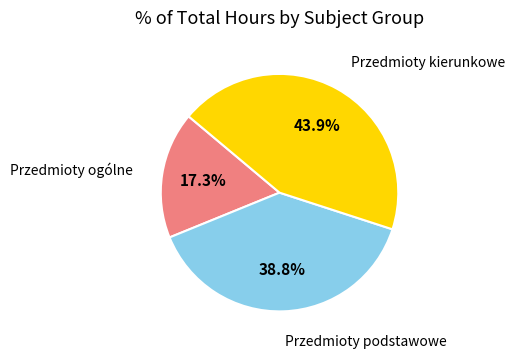

Does any single category account for the majority?

No